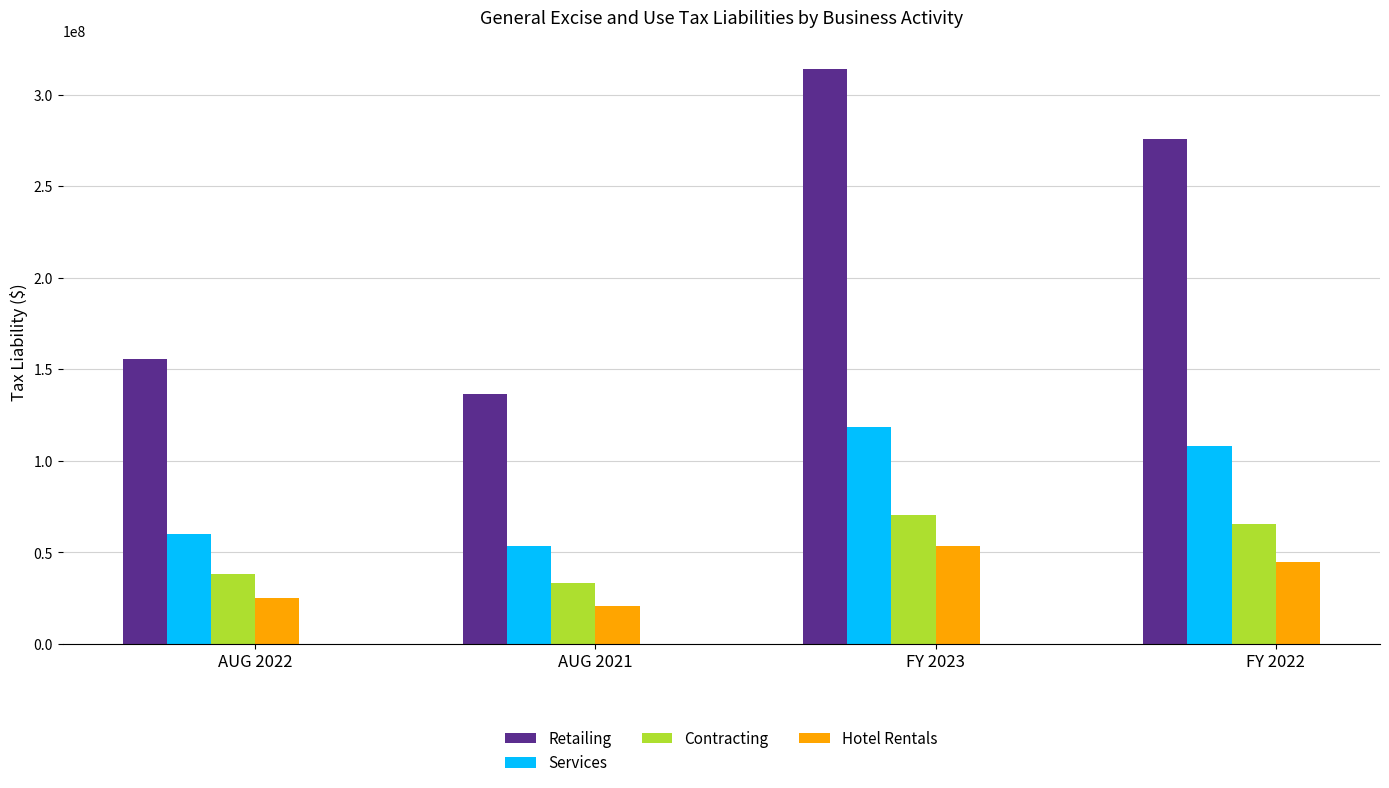

At which category does the chart reach its minimum across all series?

AUG 2021